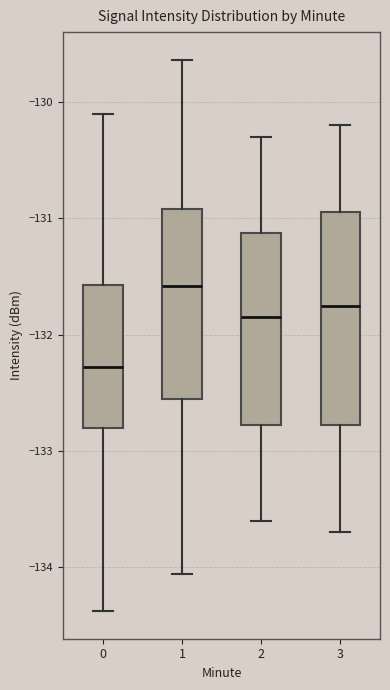

Which box's median line is the lowest?

0